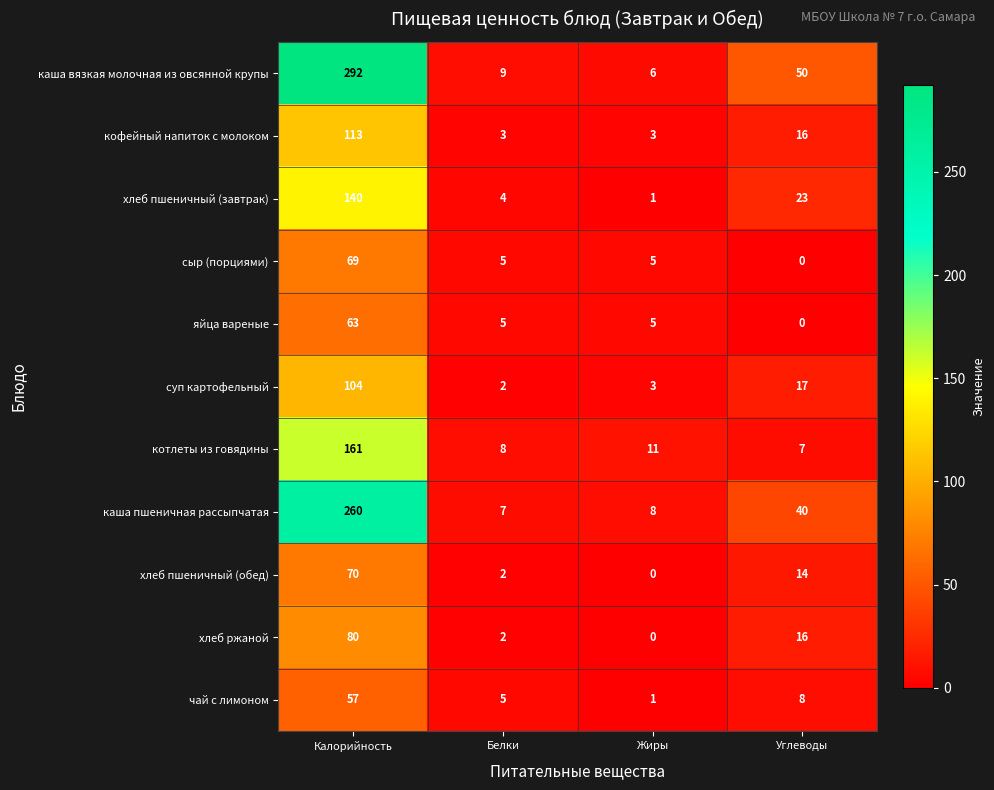

What is the difference between the second highest and minimum values in the суп картофельный series?

15